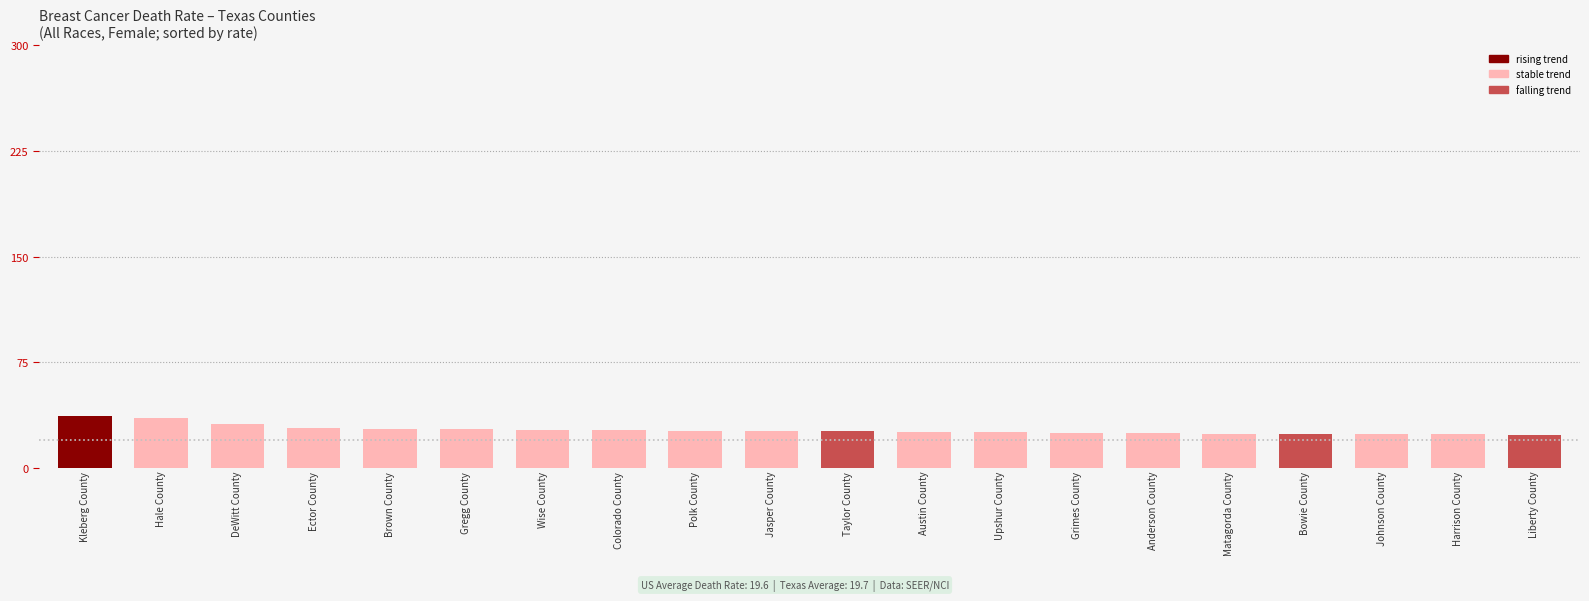

Does the chart contain any negative values?

No